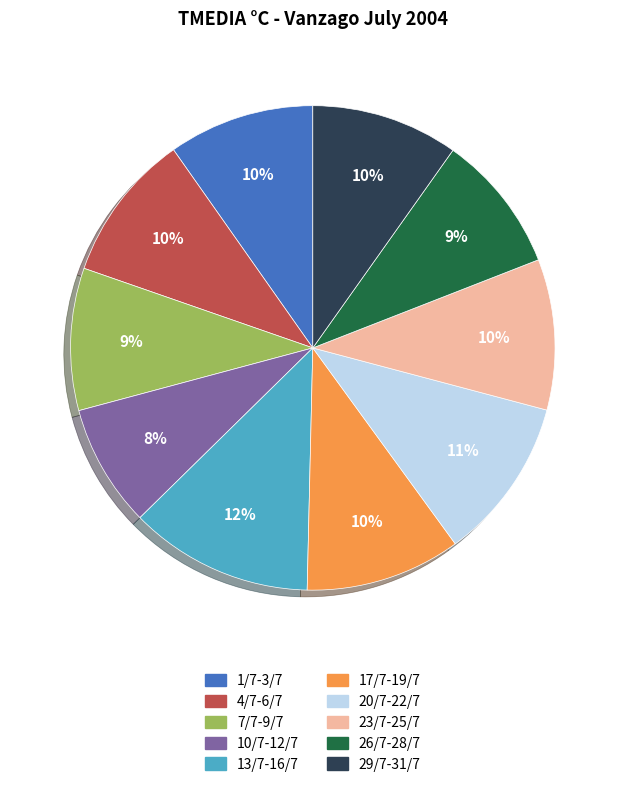

Which slice is the largest?

13/7-16/7